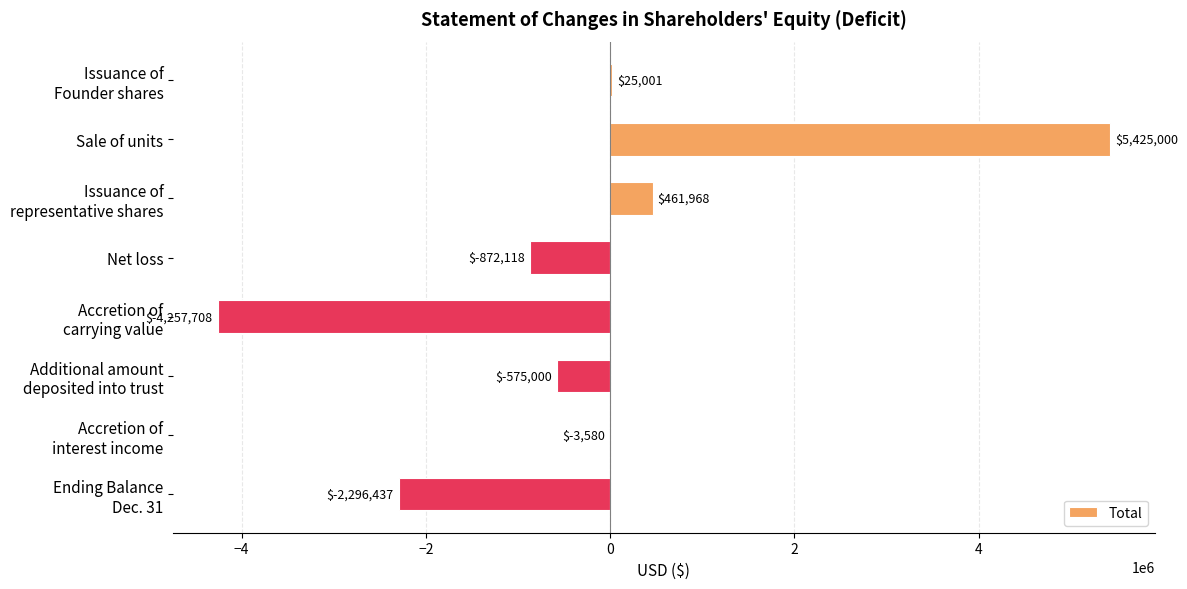

What is the sum of all values?

-2092874